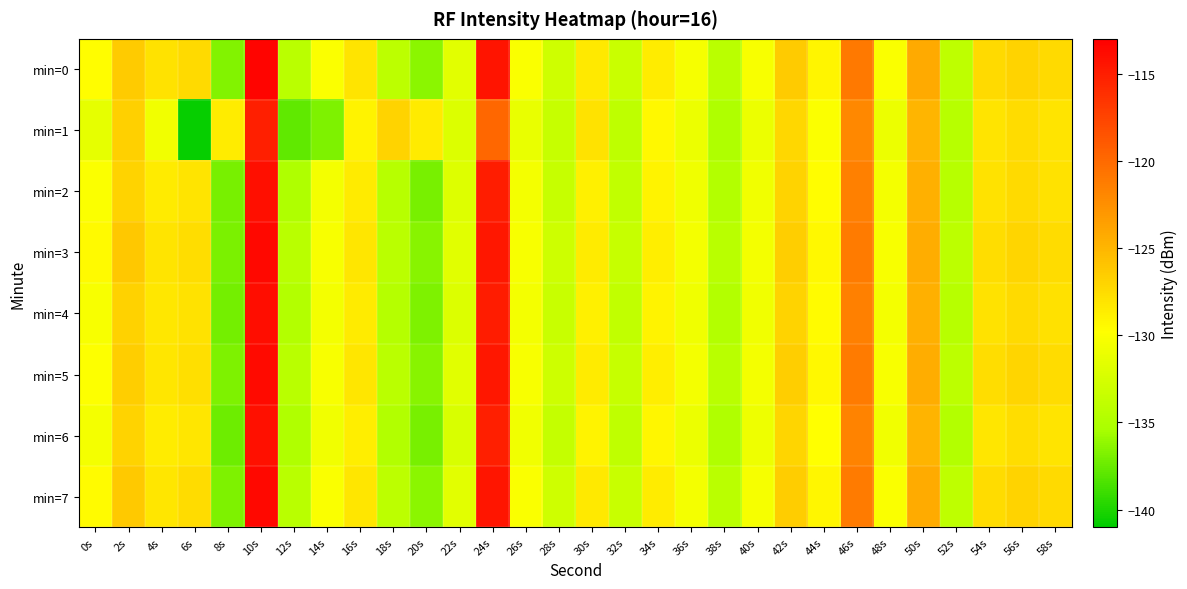

What is the minimum value shown in the chart?

-140.7